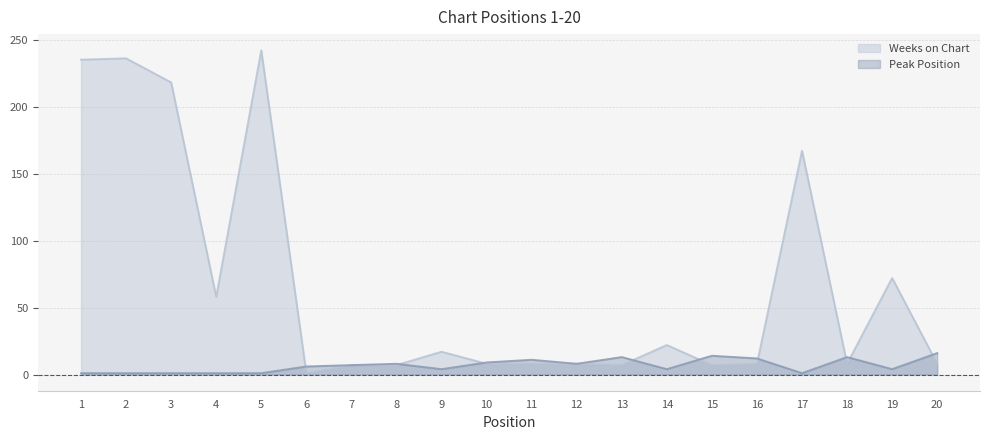

Where do Weeks on Chart and Peak Position first cross each other?

5 and 6